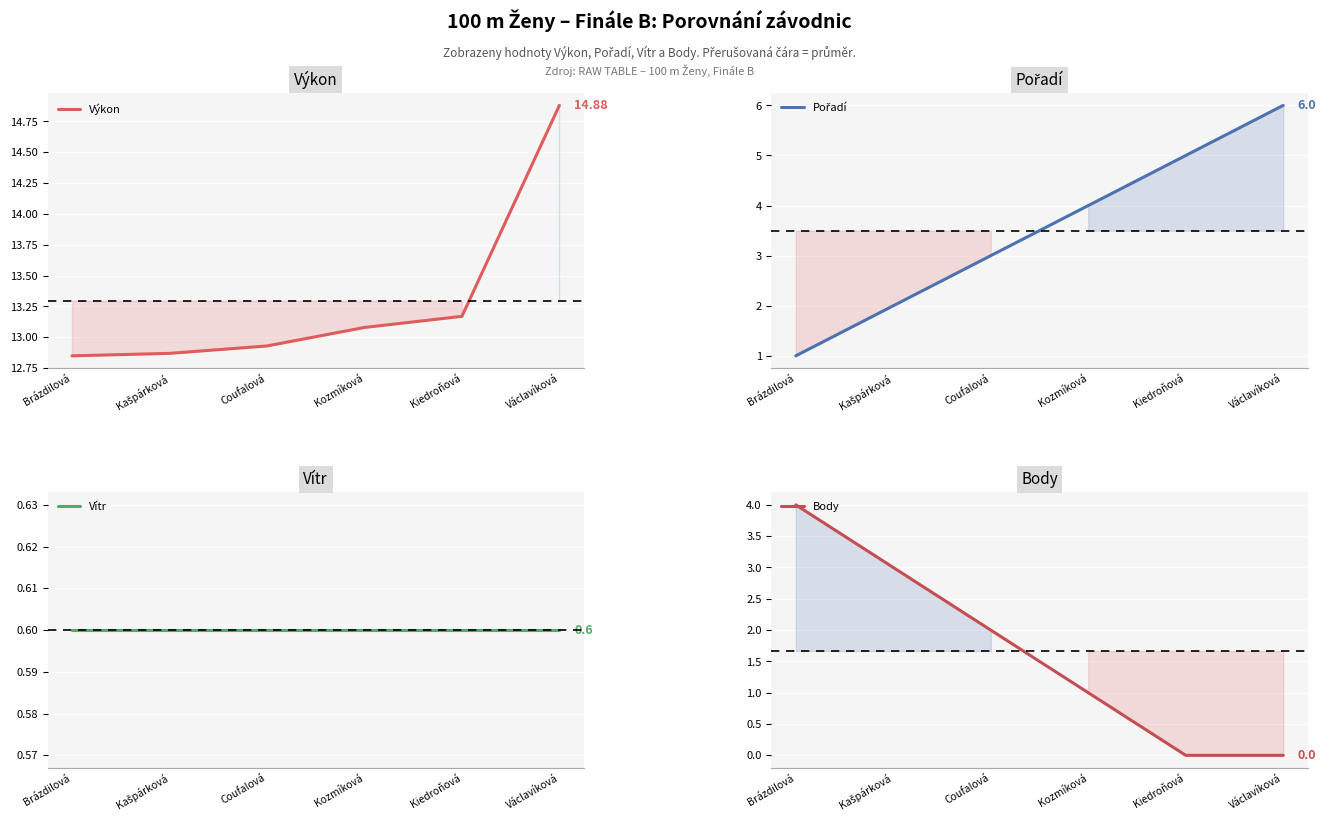

True or false: Body and Výkon intersect in this chart.

False